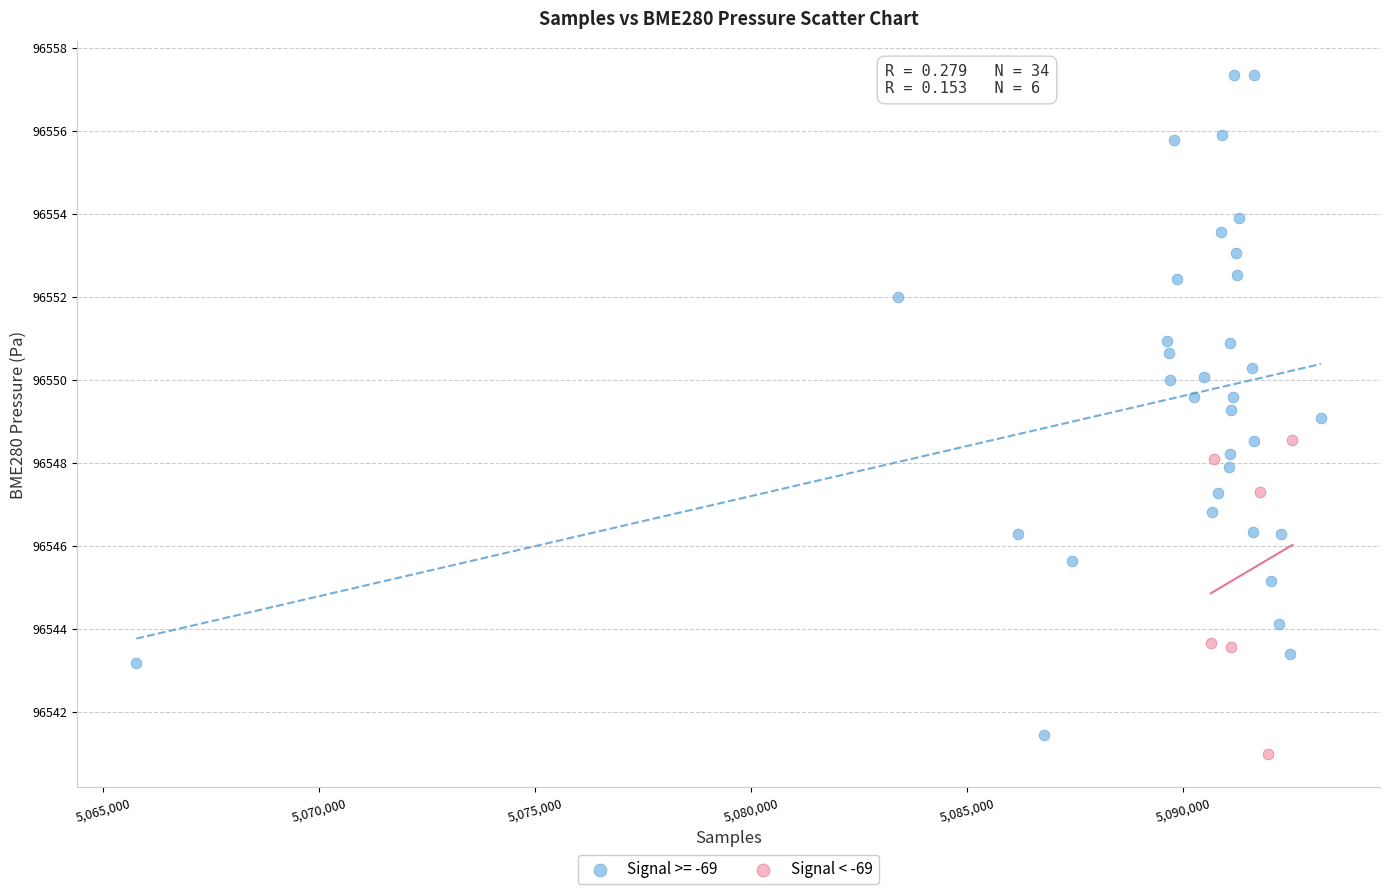

Which series contains the highest Y value?

Signal >= -69